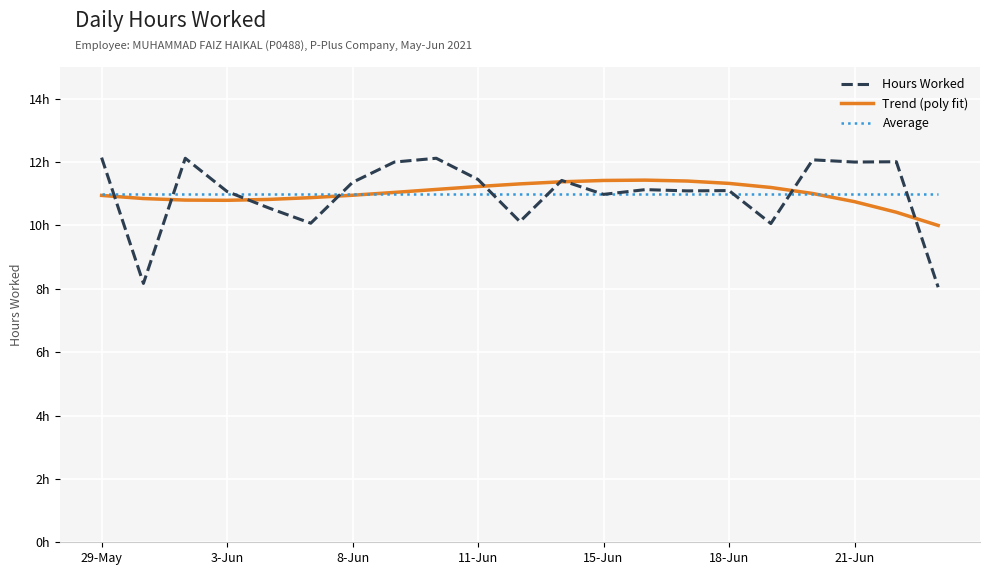

Does the chart display data point markers on the line(s)?

No